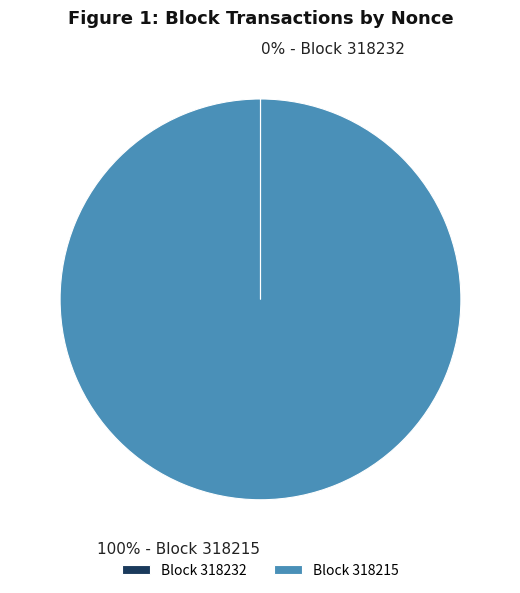

To the nearest percent, what is the average slice percentage?

50%